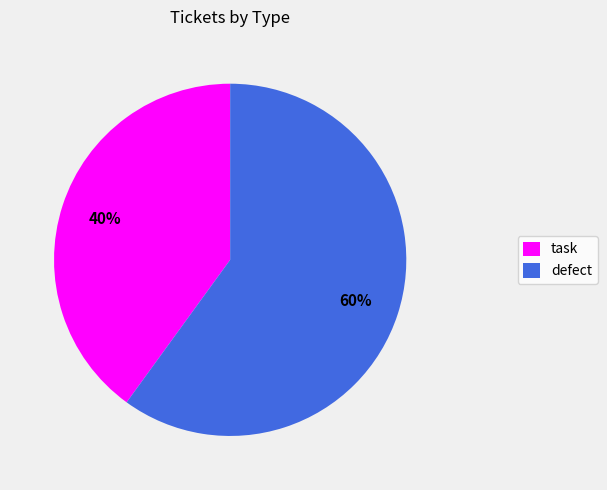

To the nearest percent, what is the combined percentage of task and defect?

100%